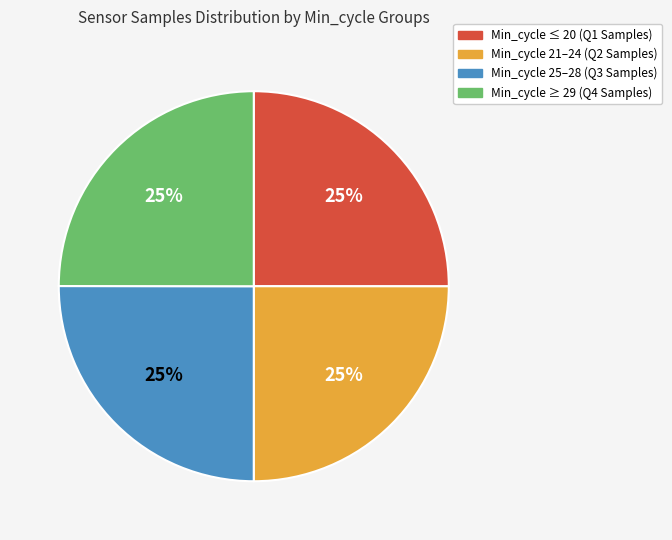

How many slices are in this pie chart?

4